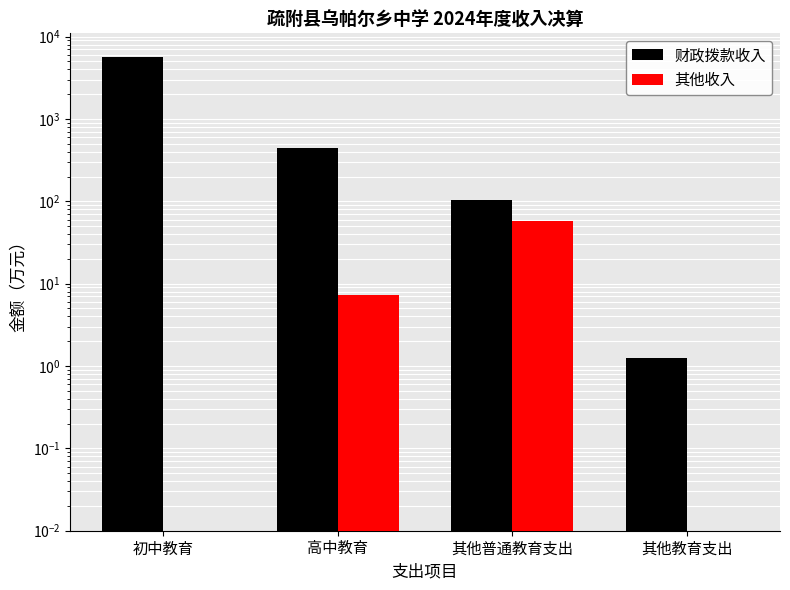

Which has a higher value, 其他普通教育支出 or 高中教育?

高中教育